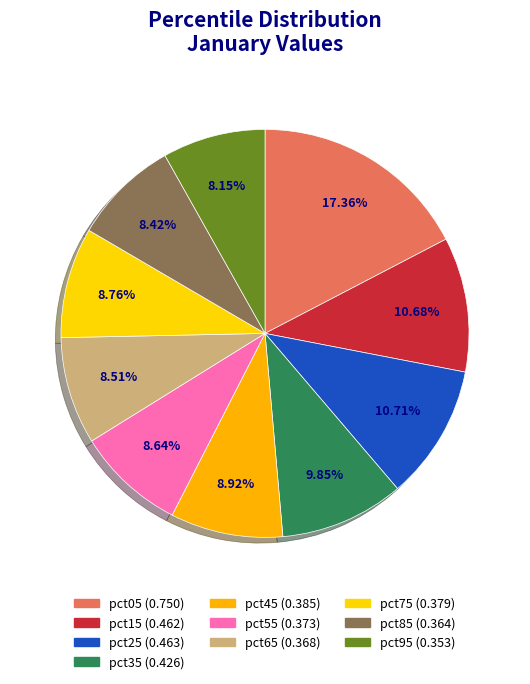

To the nearest percent, what is the combined percentage of pct45 and pct95?

17%